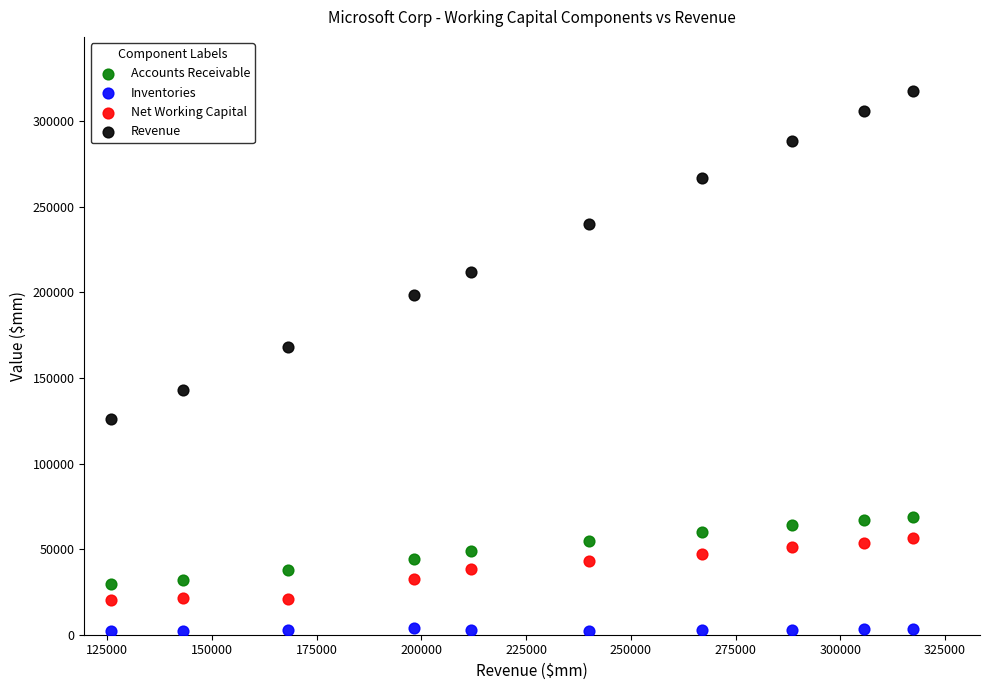

Which series has the widest spread of Y values?

Revenue